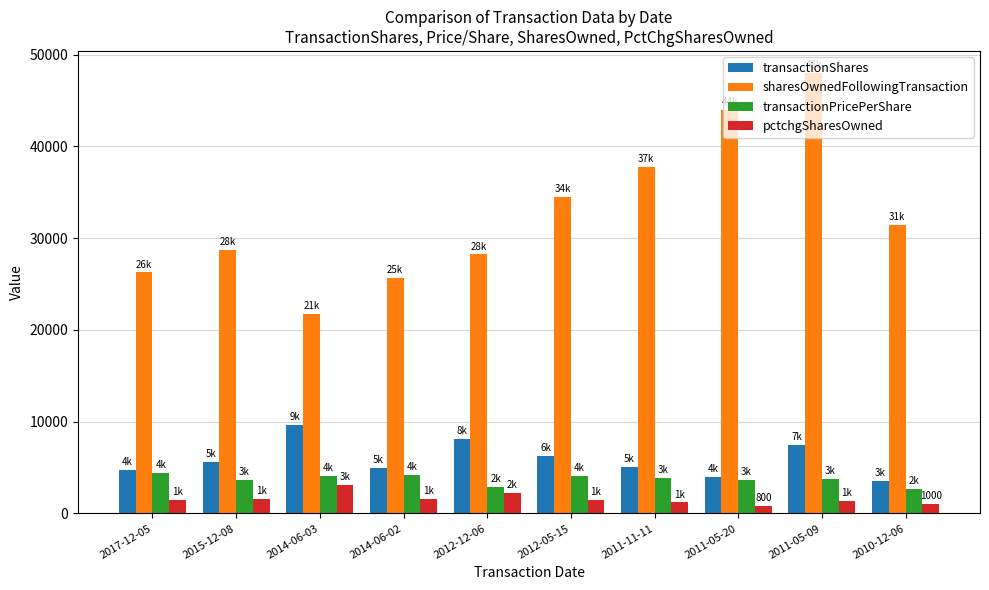

At how many categories does at least one series exceed 12719?

10